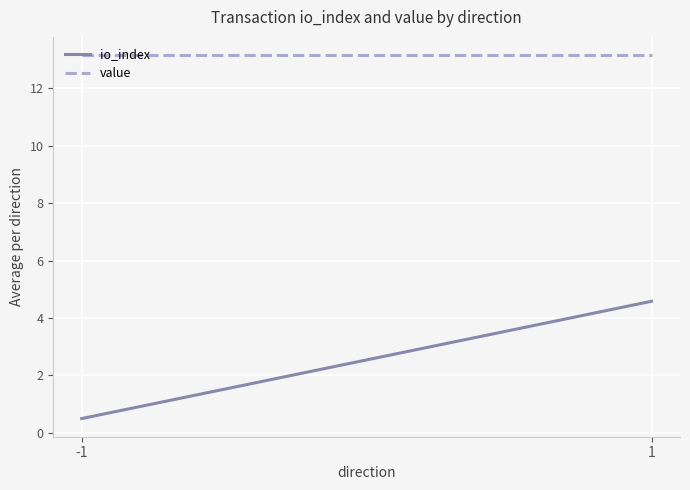

Where is io_index nearest to the value 2?

-1